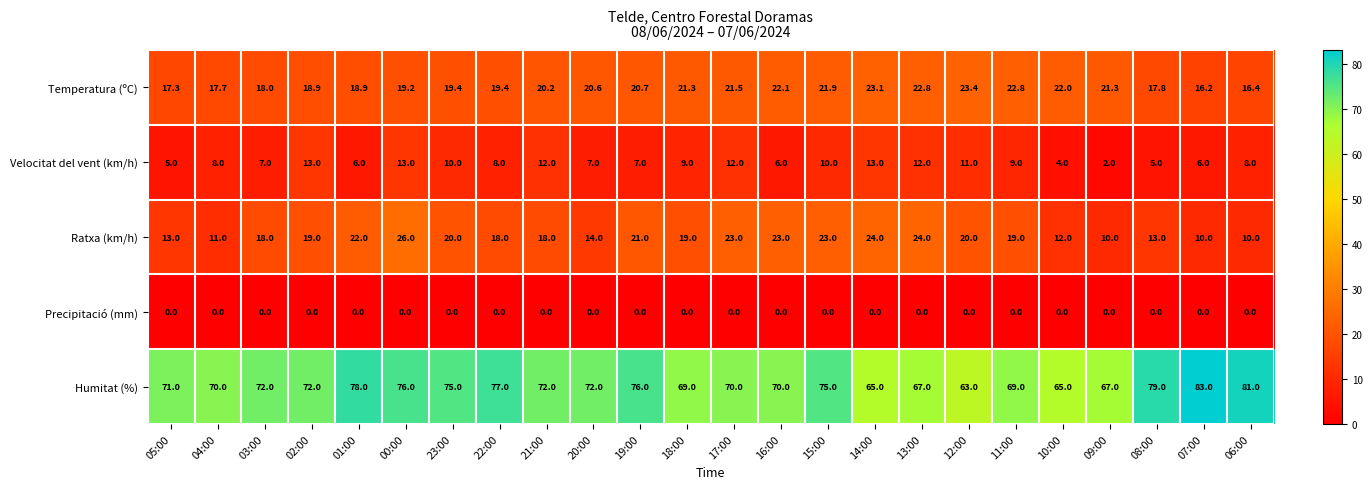

Rank the series at 09:00 from lowest to highest value.

Precipitació (mm), Velocitat del vent (km/h), Ratxa (km/h), Temperatura (ºC), Humitat (%)